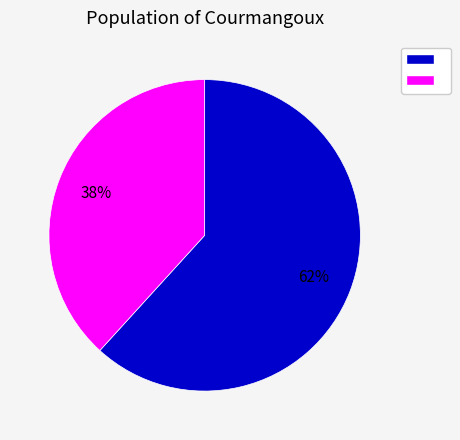

Is there any slice that represents more than half of the pie?

Yes